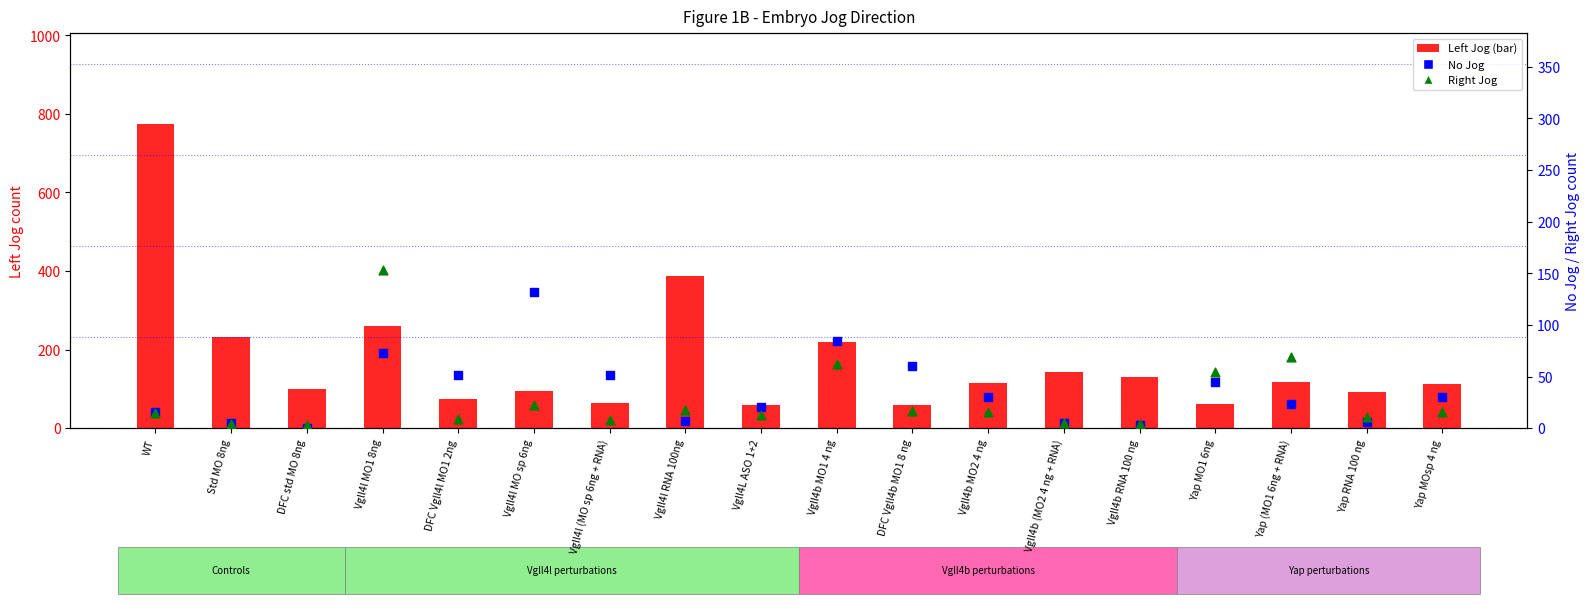

Which series has the largest Y range (max minus min)?

Left Jog